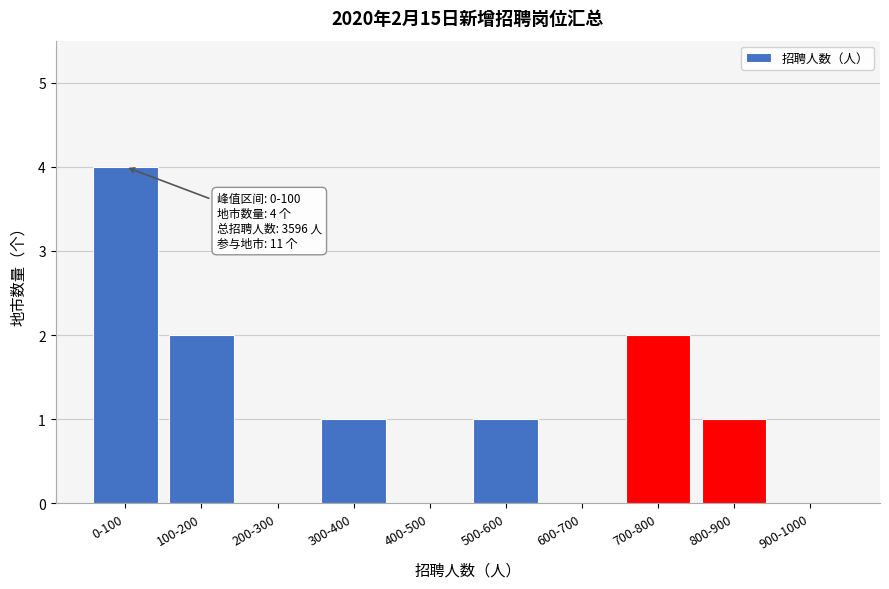

Reading right to left, what are all the values shown in this chart?

900-1000=0	800-900=1	700-800=2	600-700=0	500-600=1	400-500=0	300-400=1	200-300=0	100-200=2	0-100=4